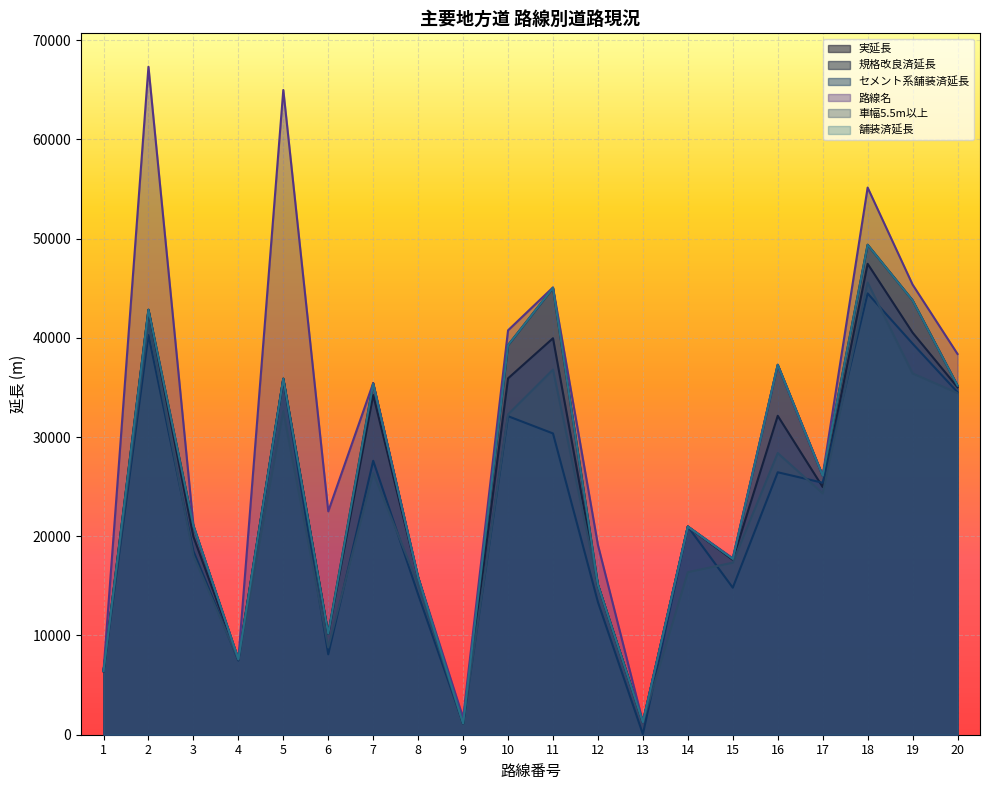

How many interior local valleys does the 車幅5.5m以上 series have?

5